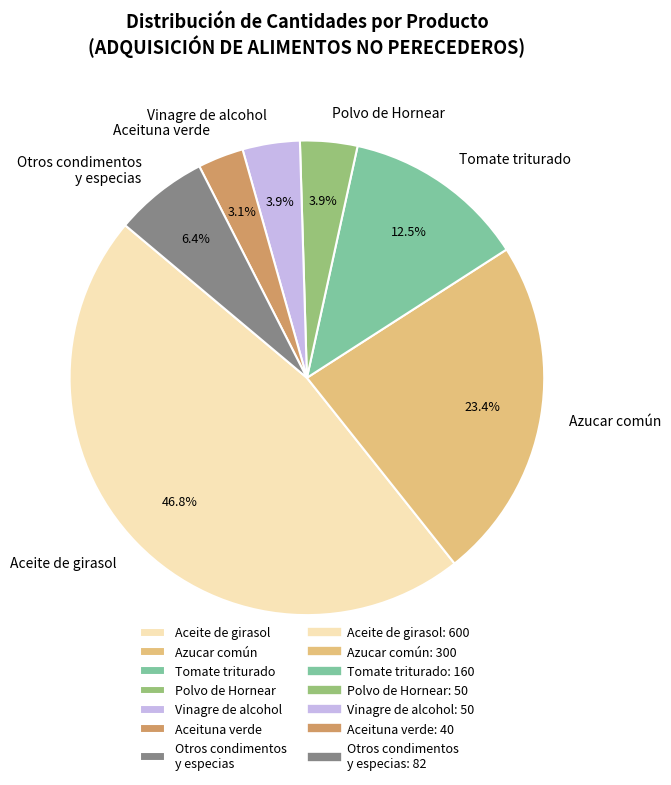

Is there any slice that represents more than half of the pie?

No